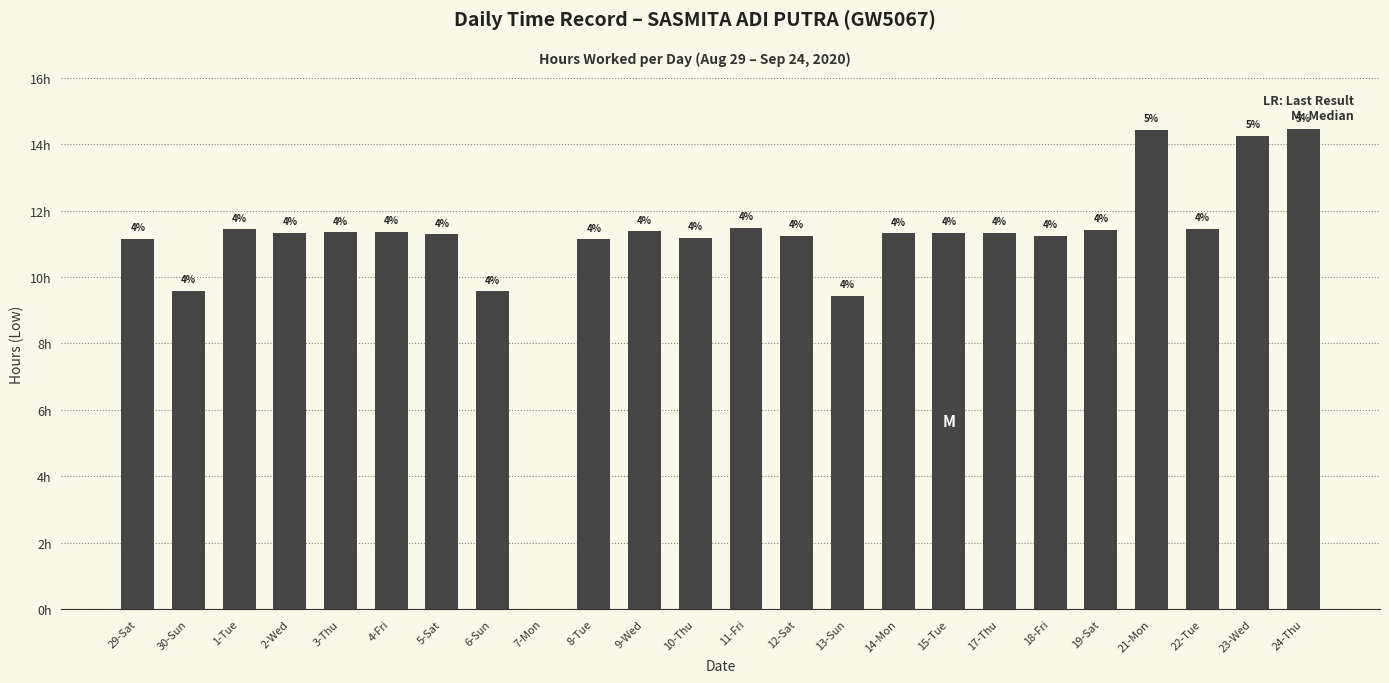

Reading left to right, transcribe all the data shown in this chart.

29-Sat=11.2	30-Sun=9.6	1-Tue=11.4	2-Wed=11.3	3-Thu=11.3	4-Fri=11.4	5-Sat=11.3	6-Sun=9.6	7-Mon=0.0	8-Tue=11.1	9-Wed=11.4	10-Thu=11.2	11-Fri=11.5	12-Sat=11.2	13-Sun=9.4	14-Mon=11.3	15-Tue=11.3	17-Thu=11.3	18-Fri=11.2	19-Sat=11.4	21-Mon=14.4	22-Tue=11.5	23-Wed=14.3	24-Thu=14.4